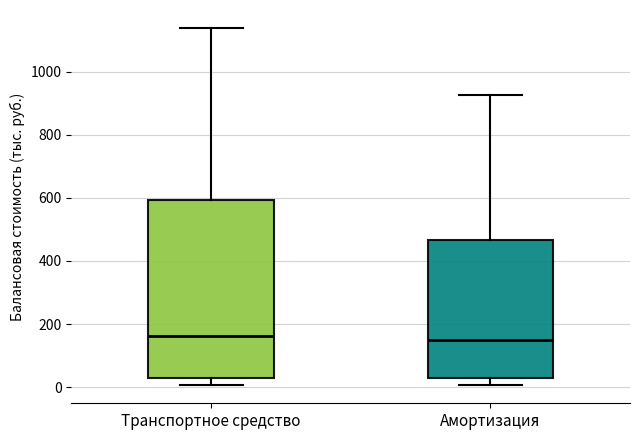

Reading left to right, transcribe this box plot: for each box, give where its median line is, the range the box spans, and where its two whiskers end, as read against the y-axis. The values are not printed on the chart, so give them approximately, as read against the axis.

Транспортное средство: median 160, box 20 to 600, whiskers 0 to 1140
Амортизация: median 140, box 20 to 460, whiskers 0 to 920